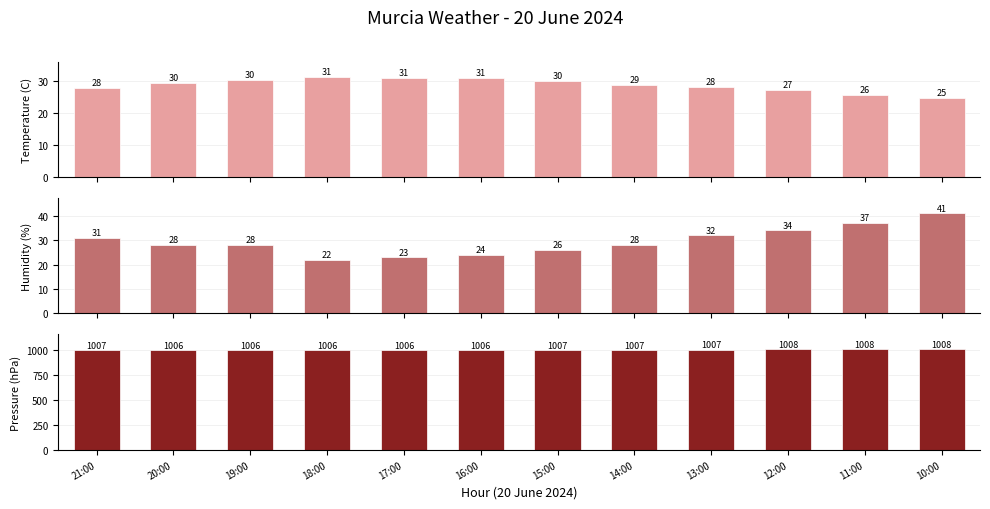

How many data points in Temperature (C) are above 29?

6